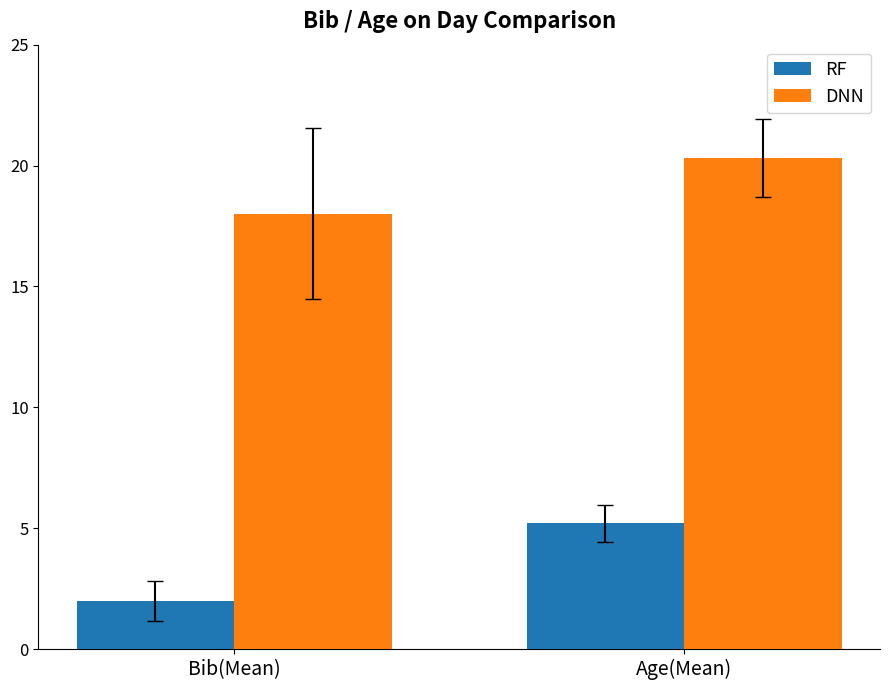

What is the value of the DNN bar at the 1st from the left?

18.0